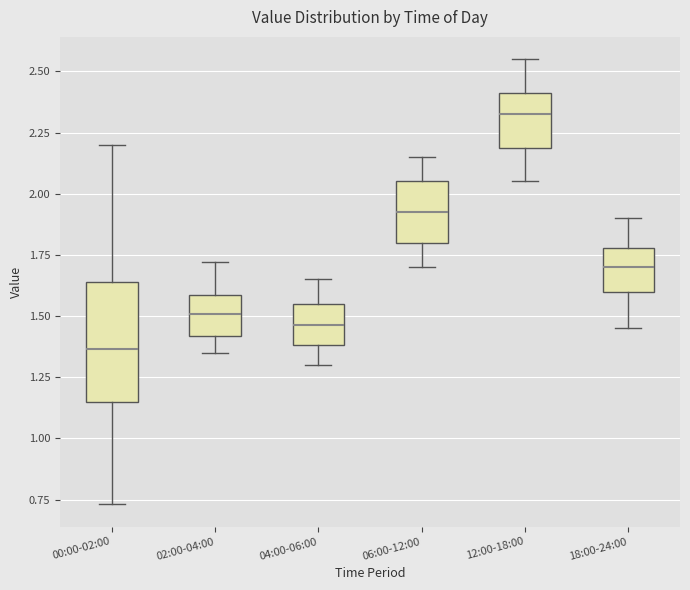

Where does the upper whisker of the box for 00:00-02:00 end on the y-axis? The values are not printed on the chart, so give them approximately, as read against the axis.

2.20